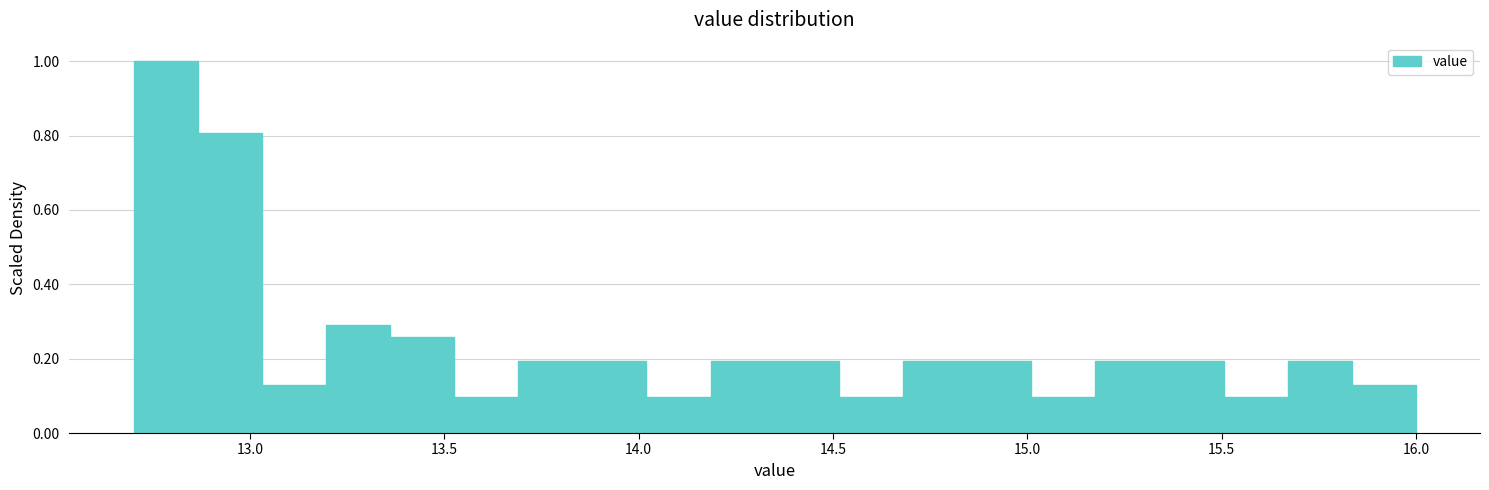

Around what value on the x-axis is the tallest bar? Give the approximate position of its centre, as read against the axis.

12.80